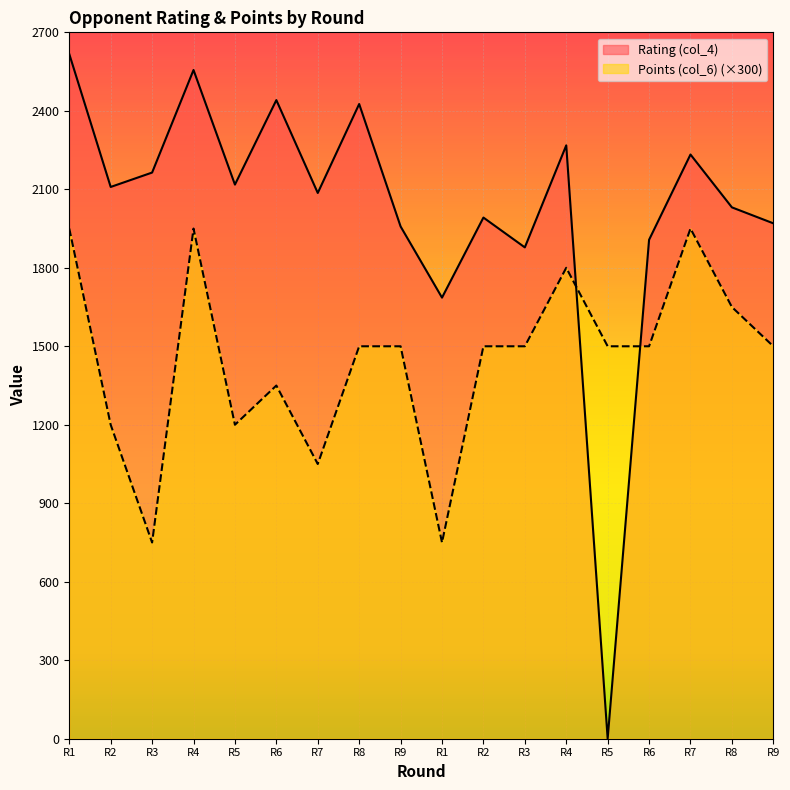

What is the sum of the Points (col_6) values at R1 and R6?

2250